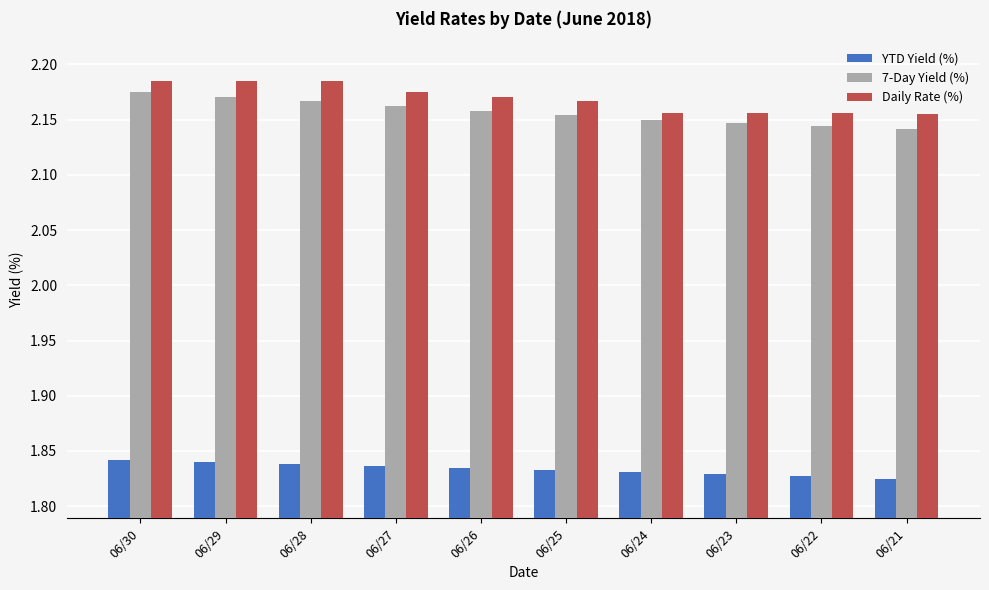

Count the number of categories in the chart.

10